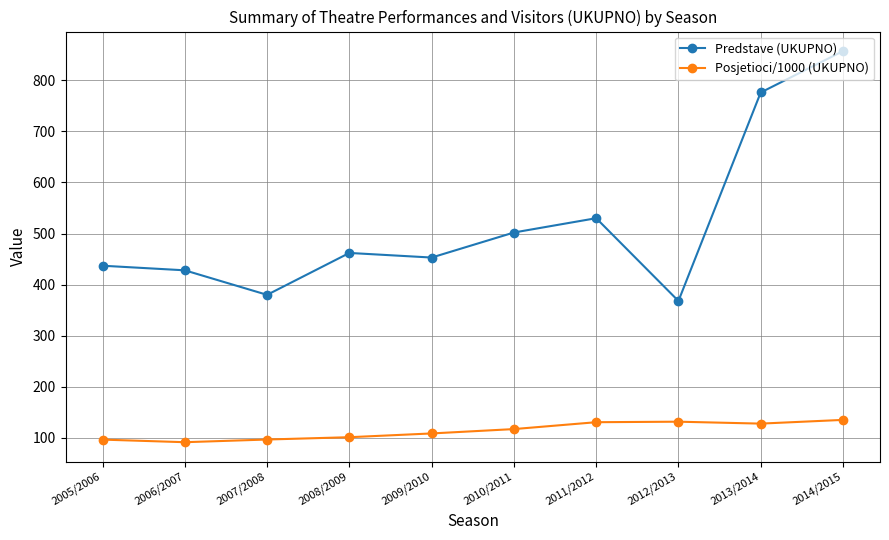

How many lines are shown in the chart?

2